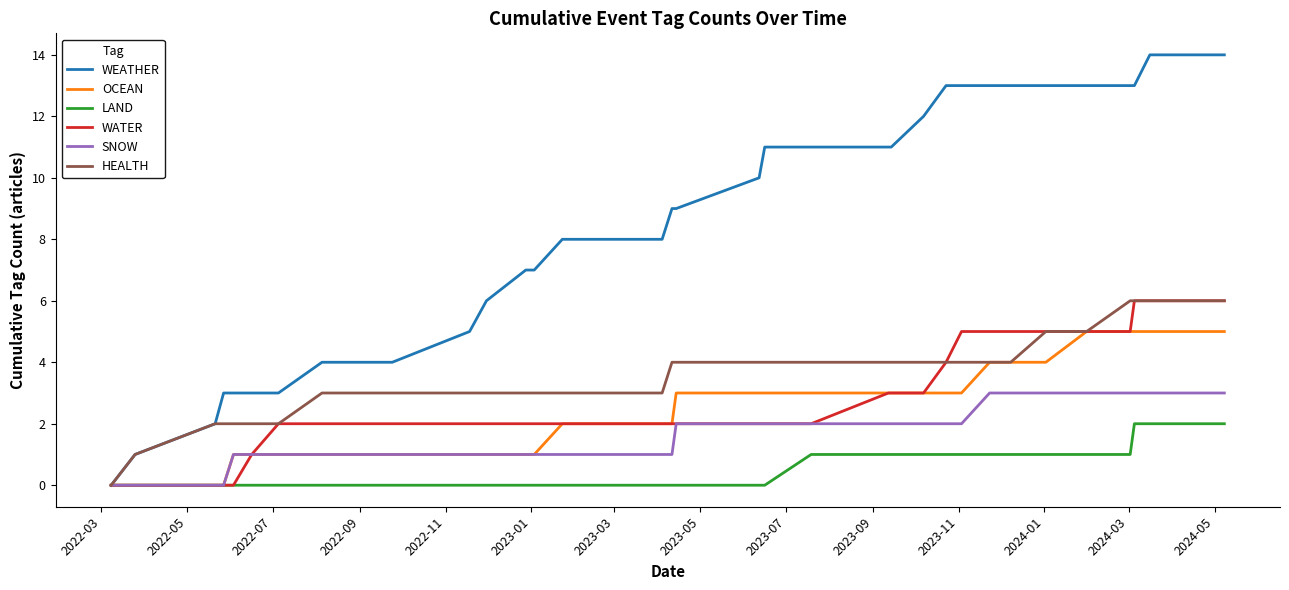

What are all the series names shown in the legend?

WEATHER, OCEAN, LAND, WATER, SNOW, HEALTH